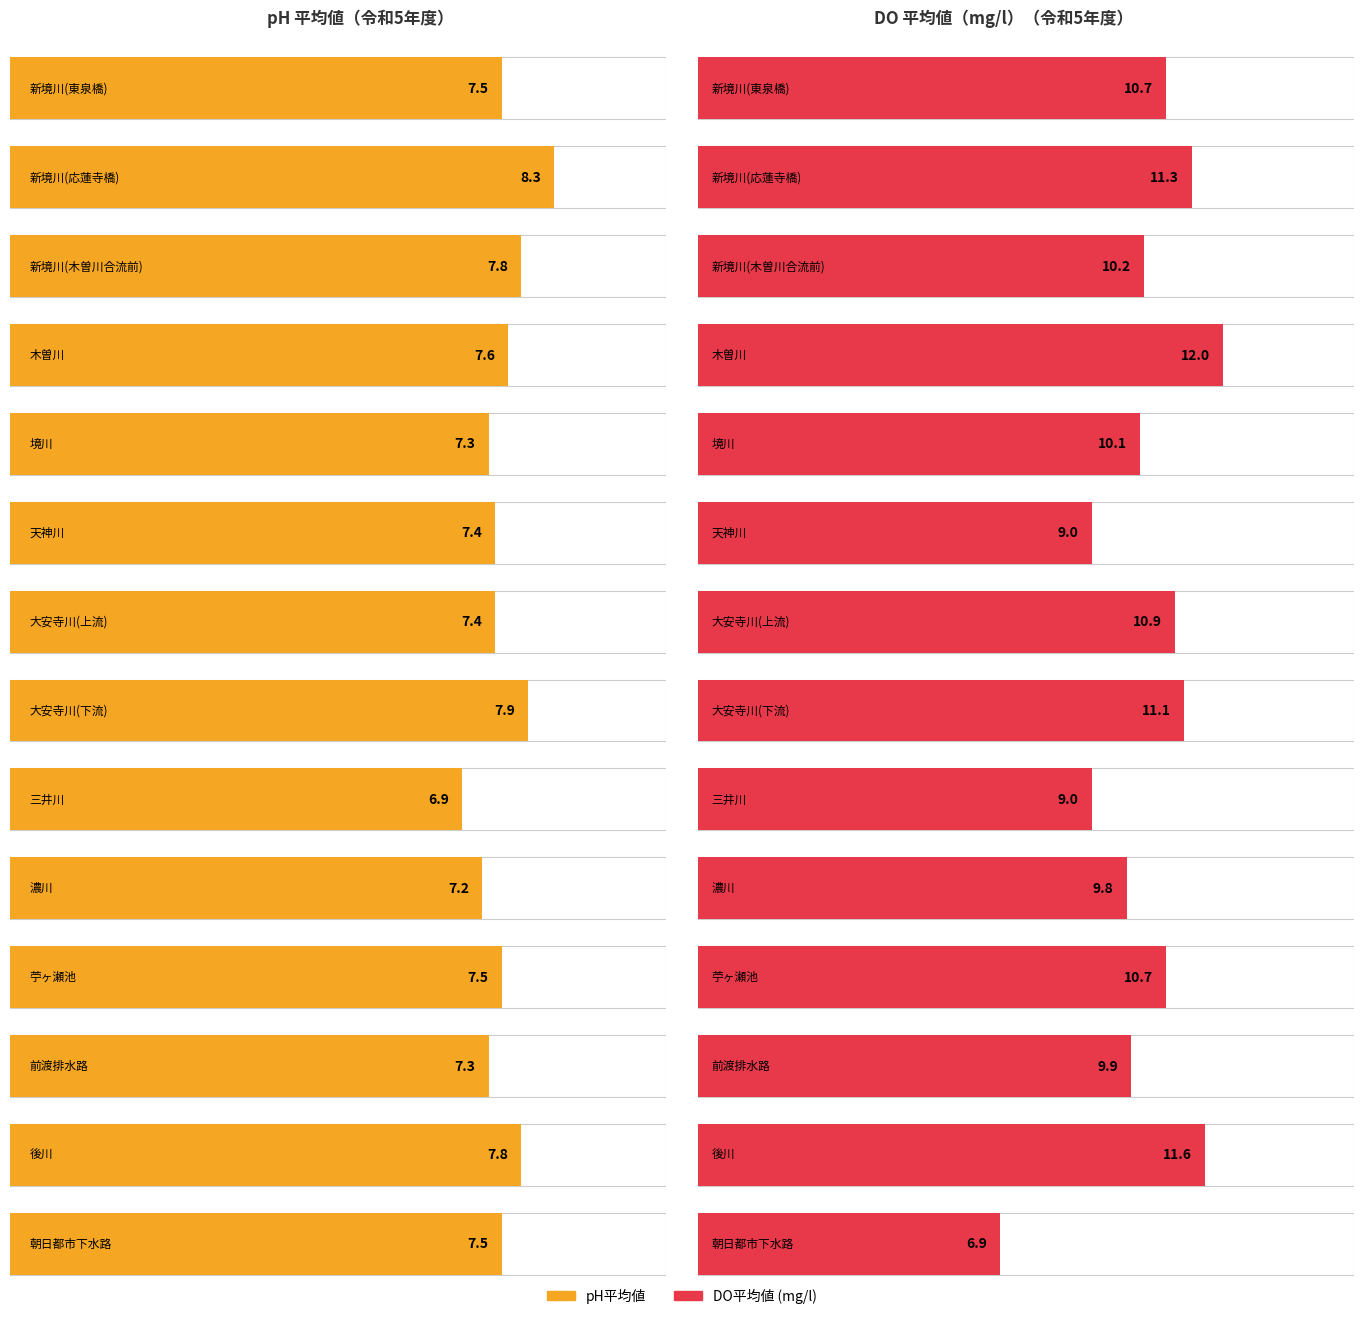

How many series are shown in this chart?

2